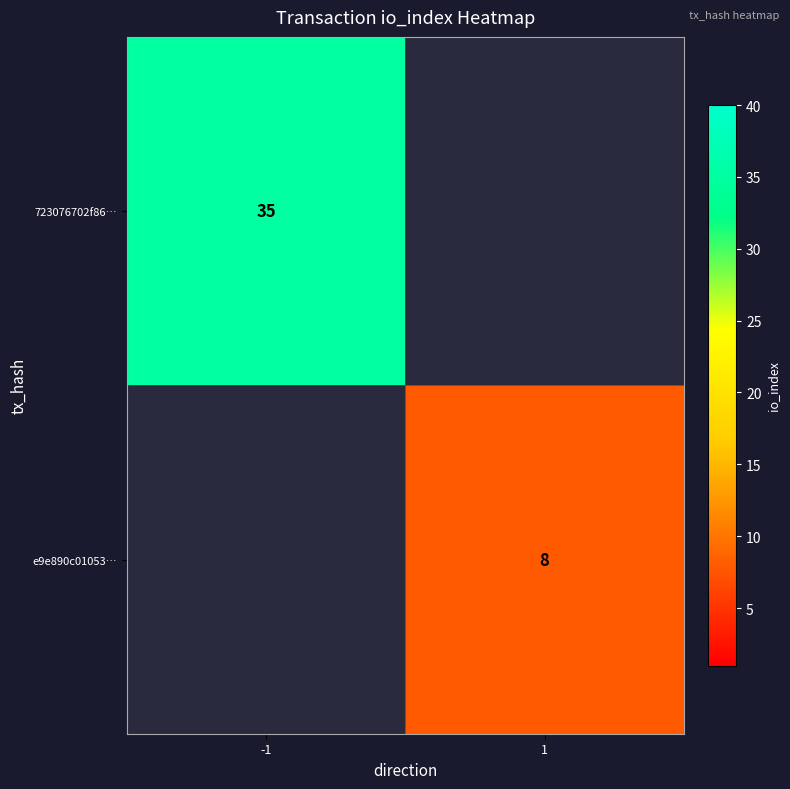

Is the value of e9e890c01053… at 1 greater than the value of 723076702f86… at -1?

No